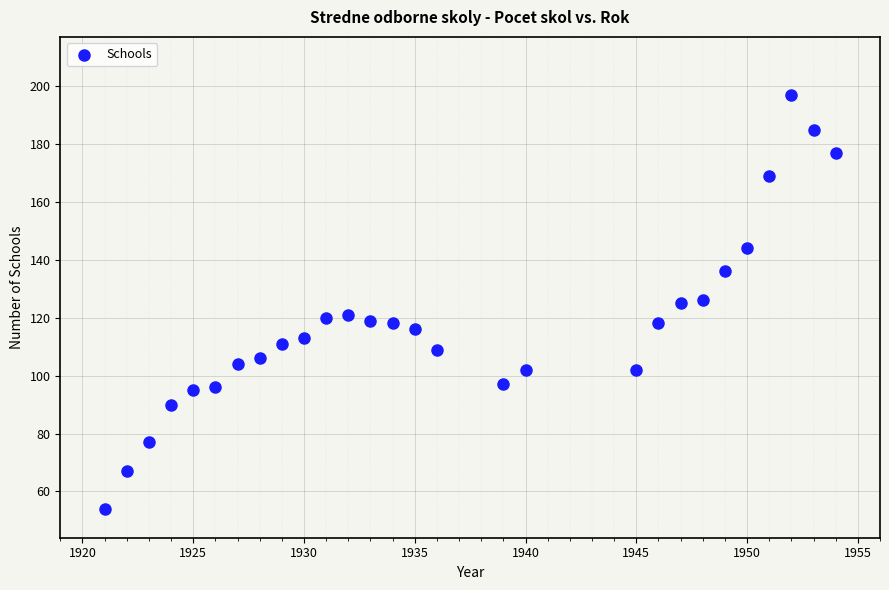

What is the range of X values (max minus min)?

33